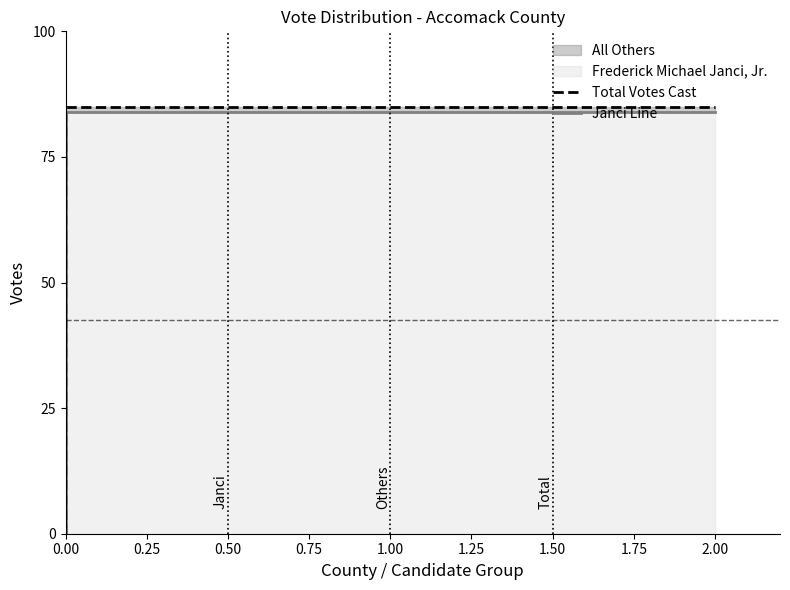

Does the chart have visible grid lines?

No